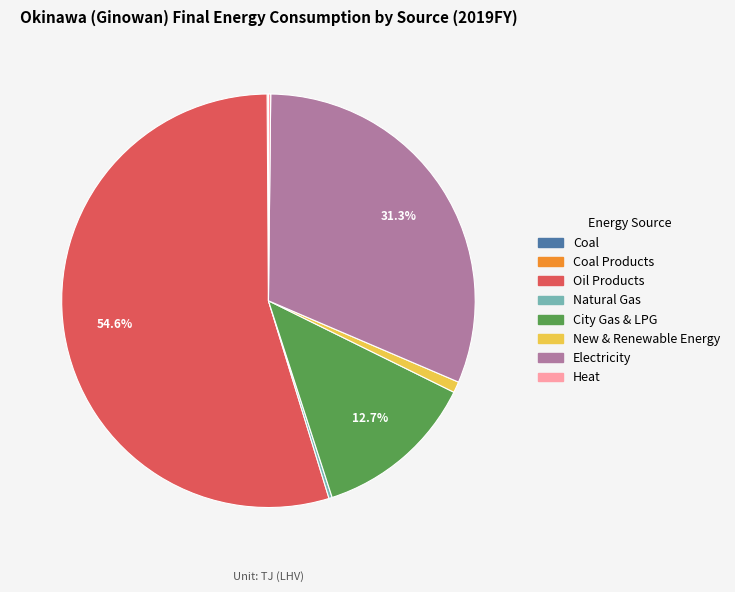

Does any single category account for the majority?

Yes